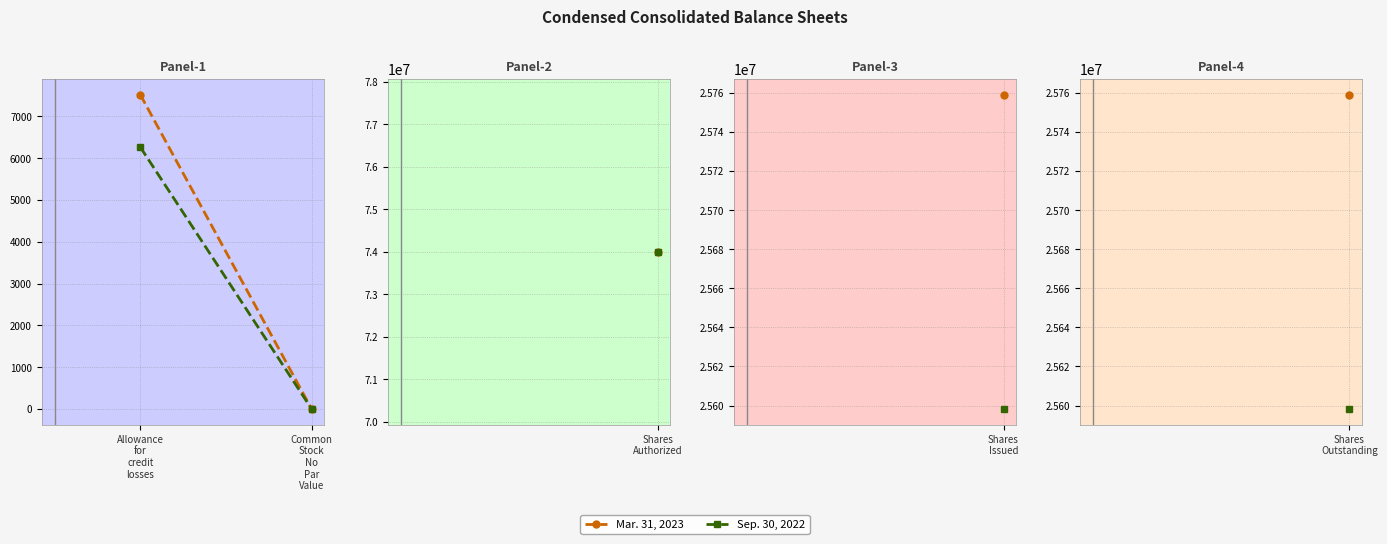

Is it true that Sep. 30, 2022 equals 6268 at Allowance
for
credit
losses?

True